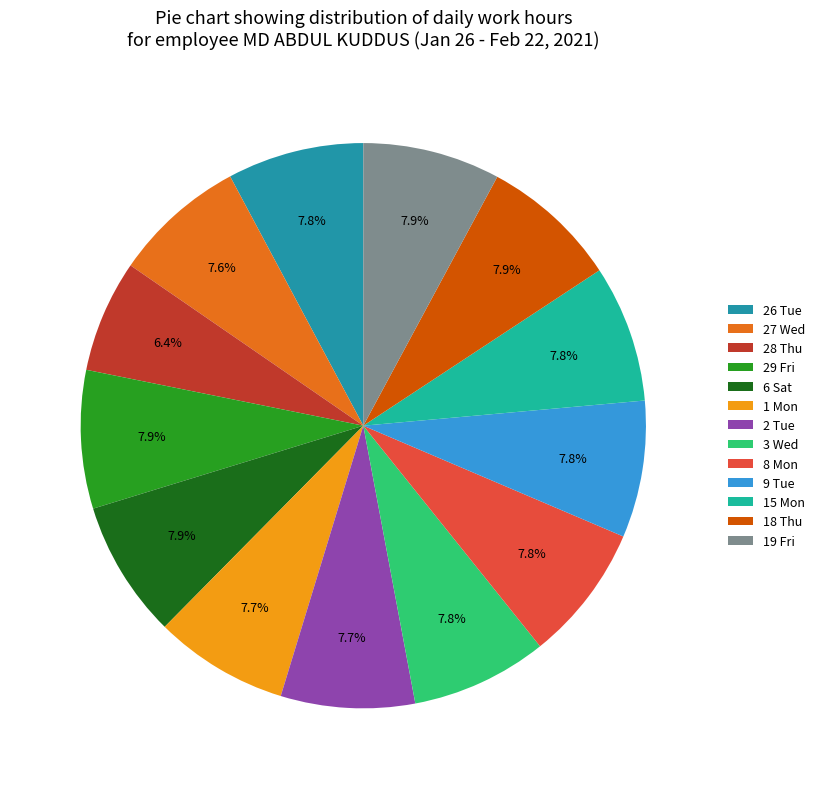

Approximately how many times larger is the value at 19 Fri compared to 28 Thu?

1.2